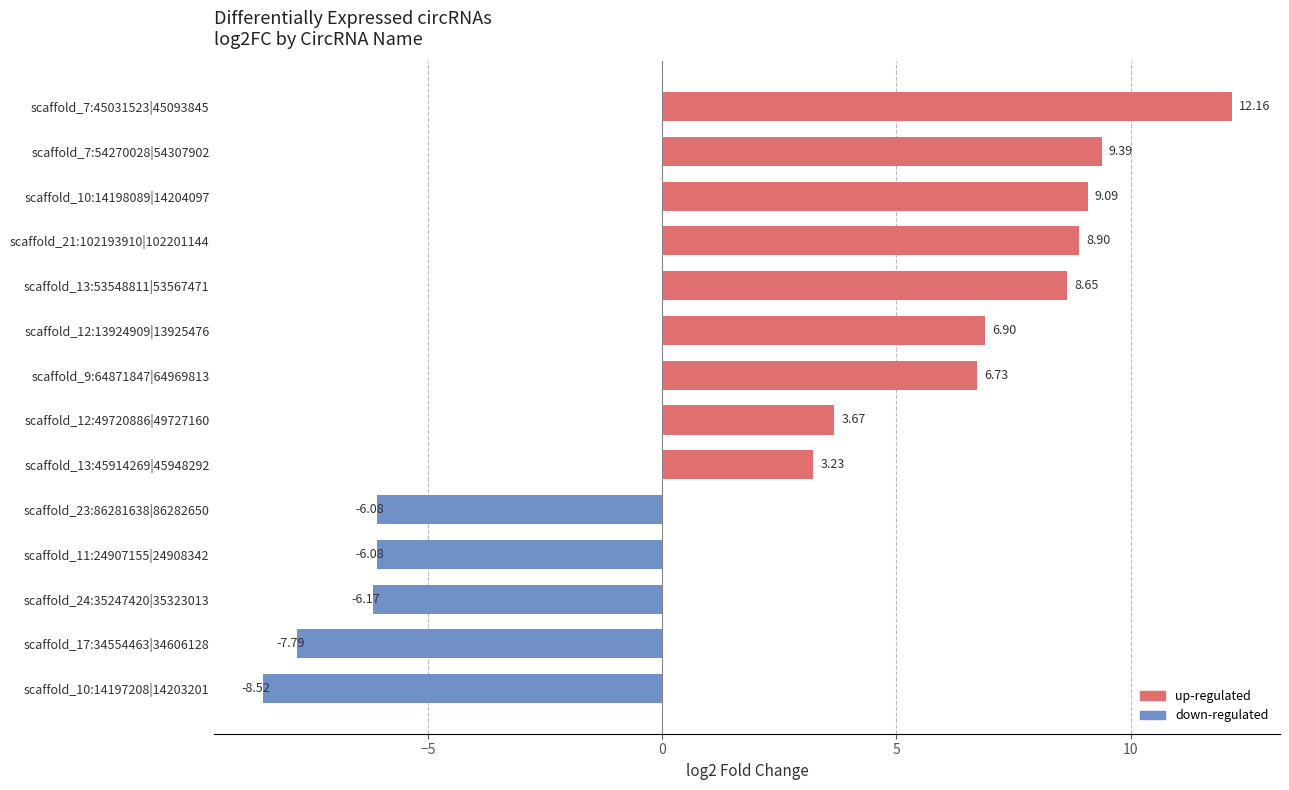

Between scaffold_13:53548811|53567471 and scaffold_13:45914269|45948292, which is larger?

scaffold_13:53548811|53567471